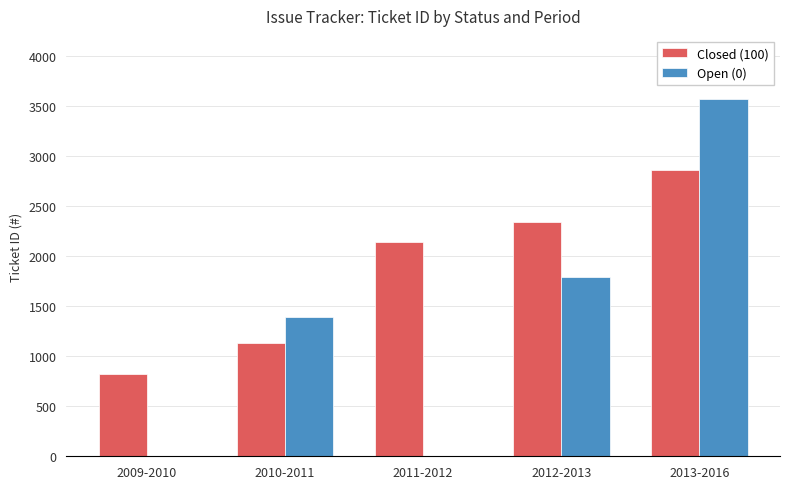

At which category is the sum across all series the highest?

2013-2016